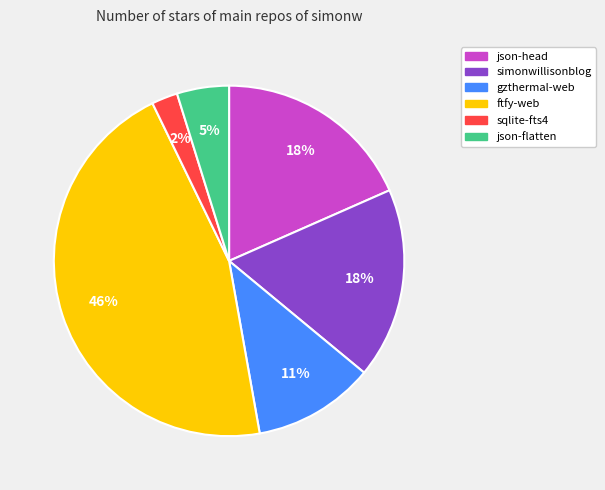

Is it true that ftfy-web is 60% of the pie?

False